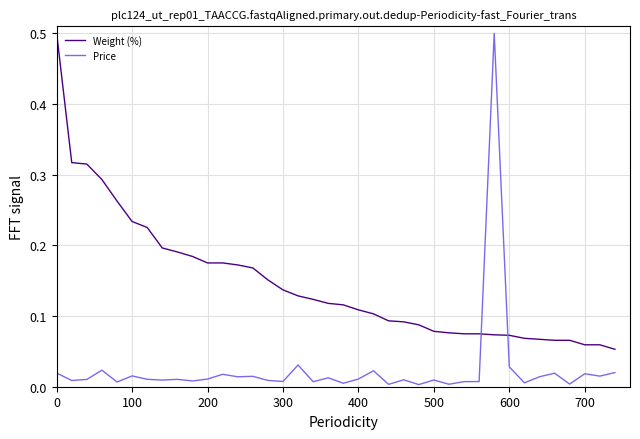

Rank the series by their average value, from lowest to highest.

Price, Weight (%)